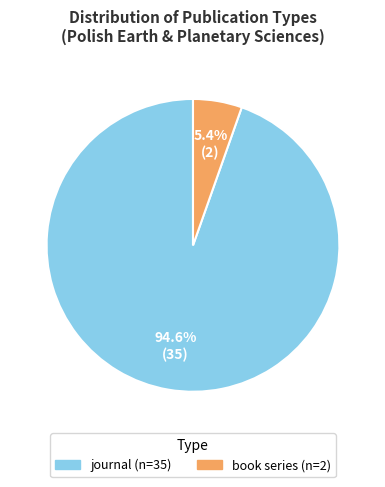

How much of the chart is everything except journal?

5.4%